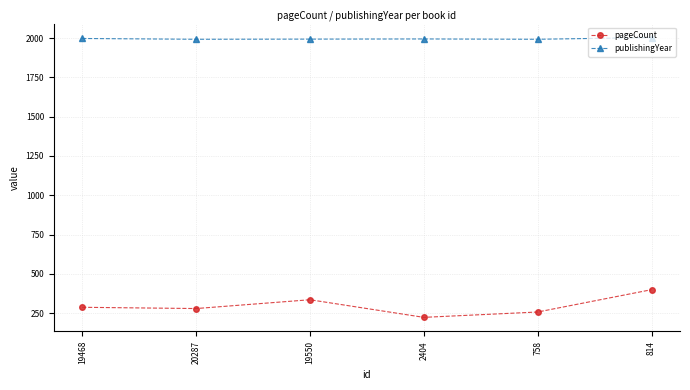

At which category does pageCount reach its first local peak?

19550